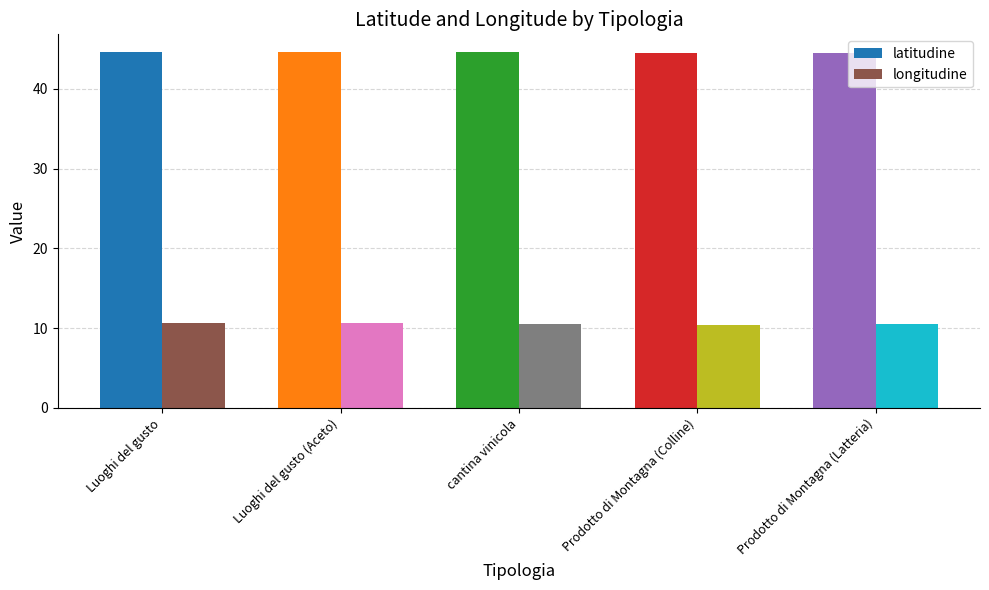

True or false: latitudine has a value of 44.6 at Luoghi del gusto.

True